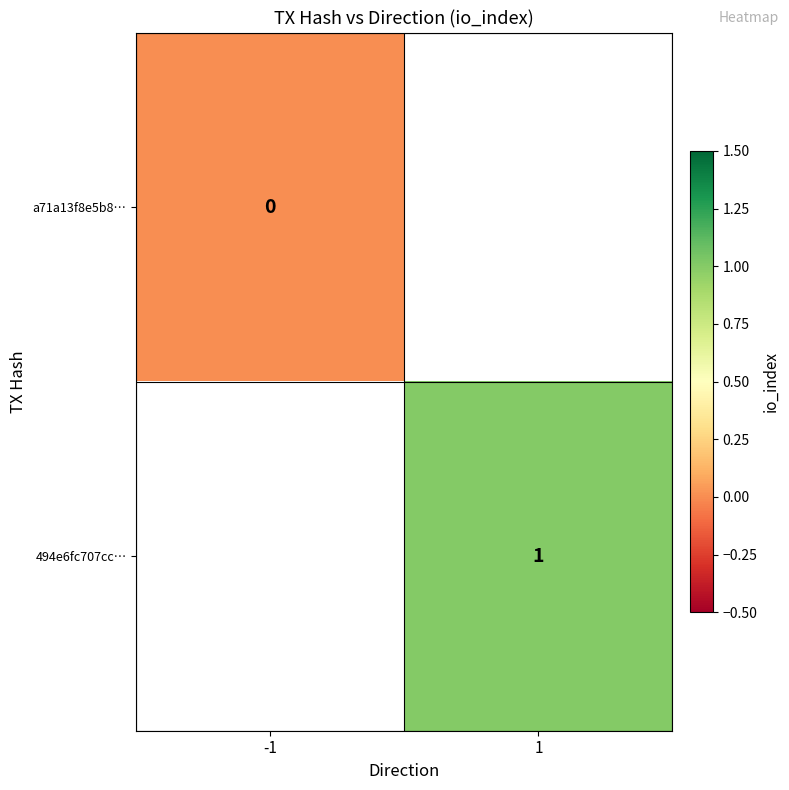

Count the number of data series in this chart.

2